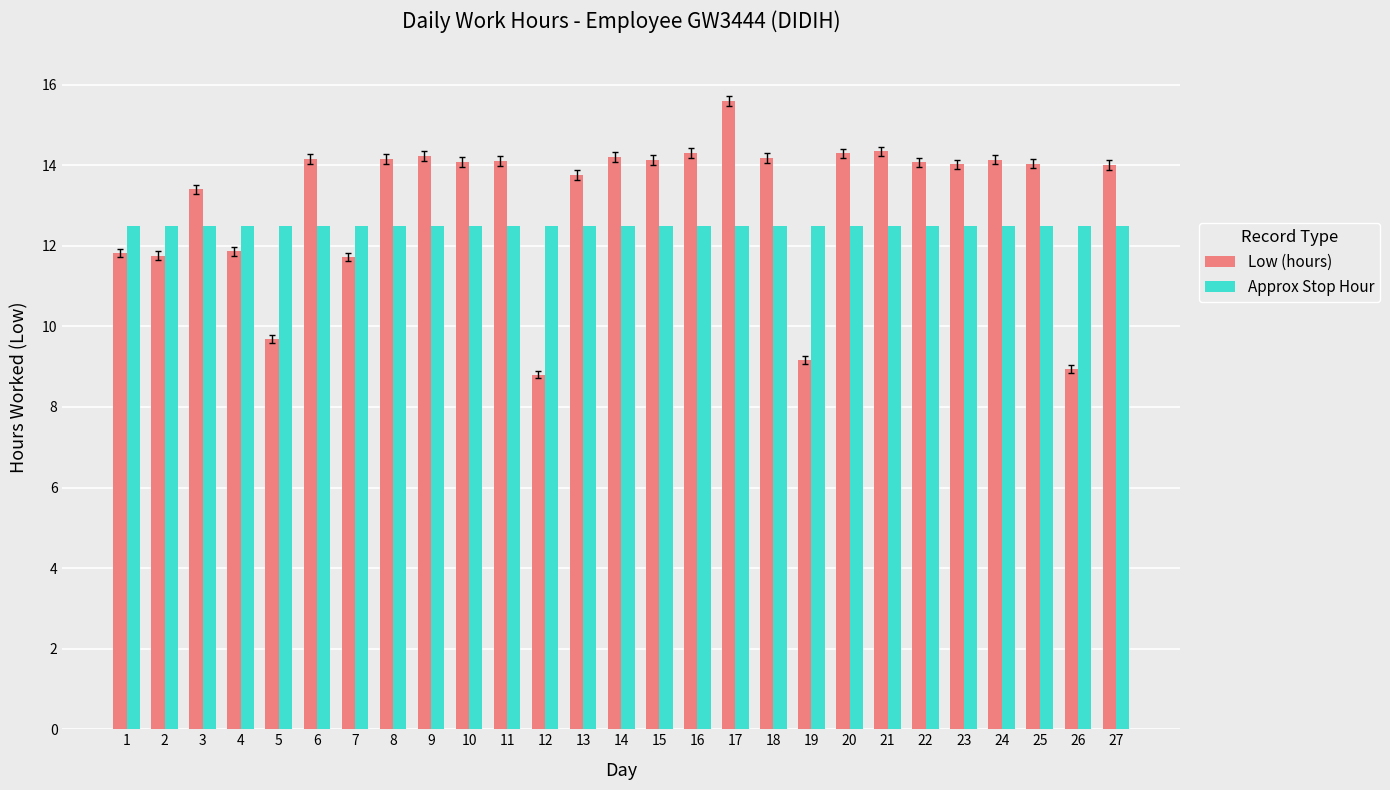

List the series in order of their peak value, highest first.

Low (hours), Approx Stop Hour